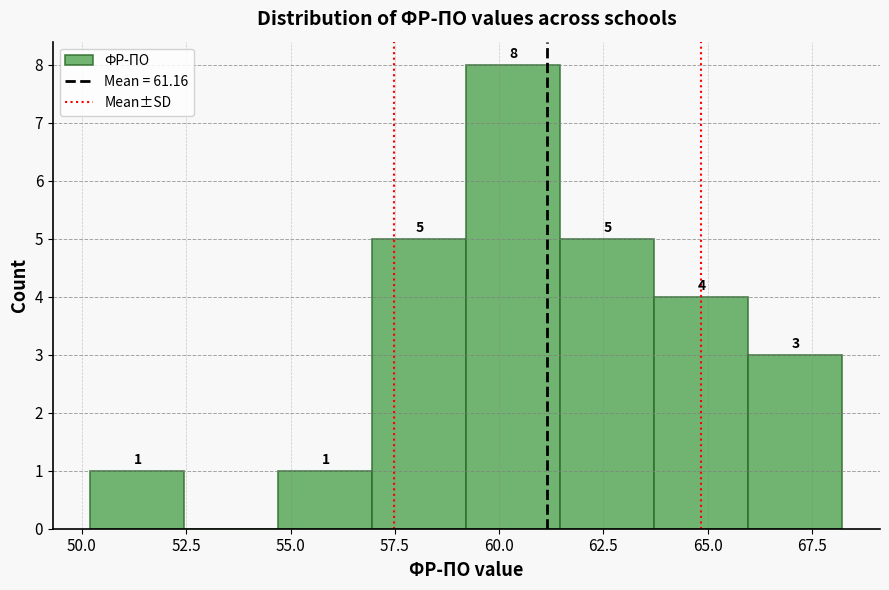

Which range on the x-axis has the tallest bar?

59.0 to 61.5